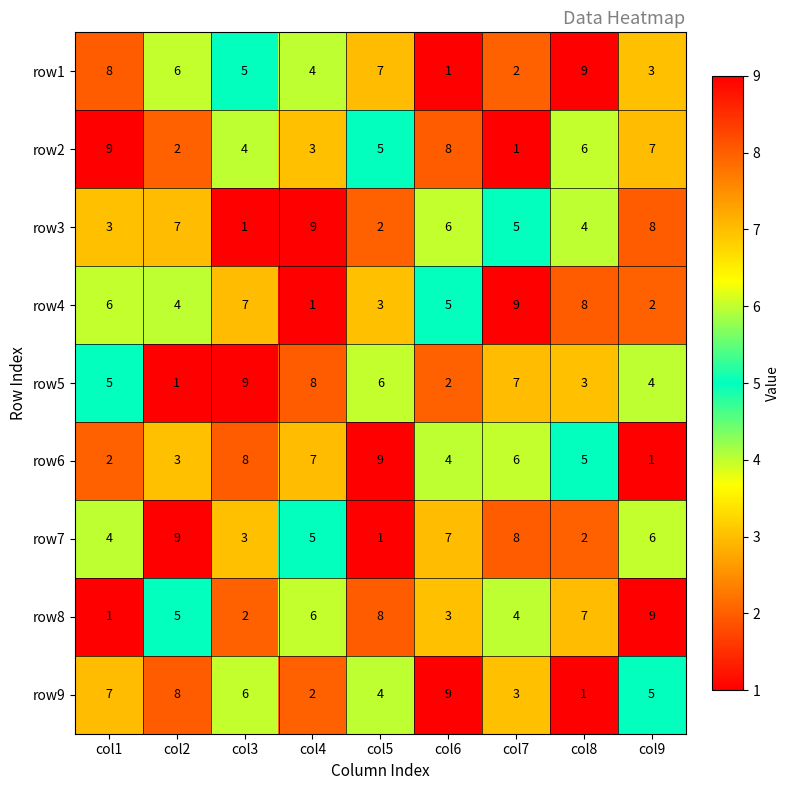

How many row3 values are between 3 and 7?

5